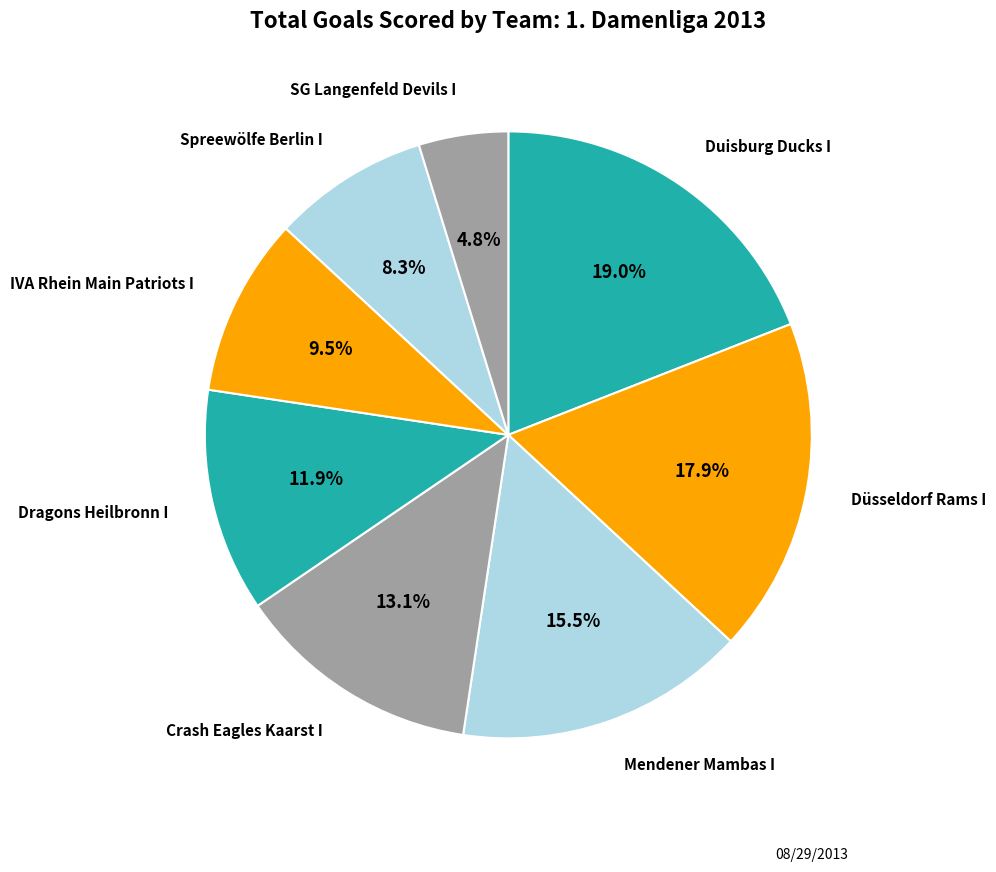

Count the number of slices in the pie.

8